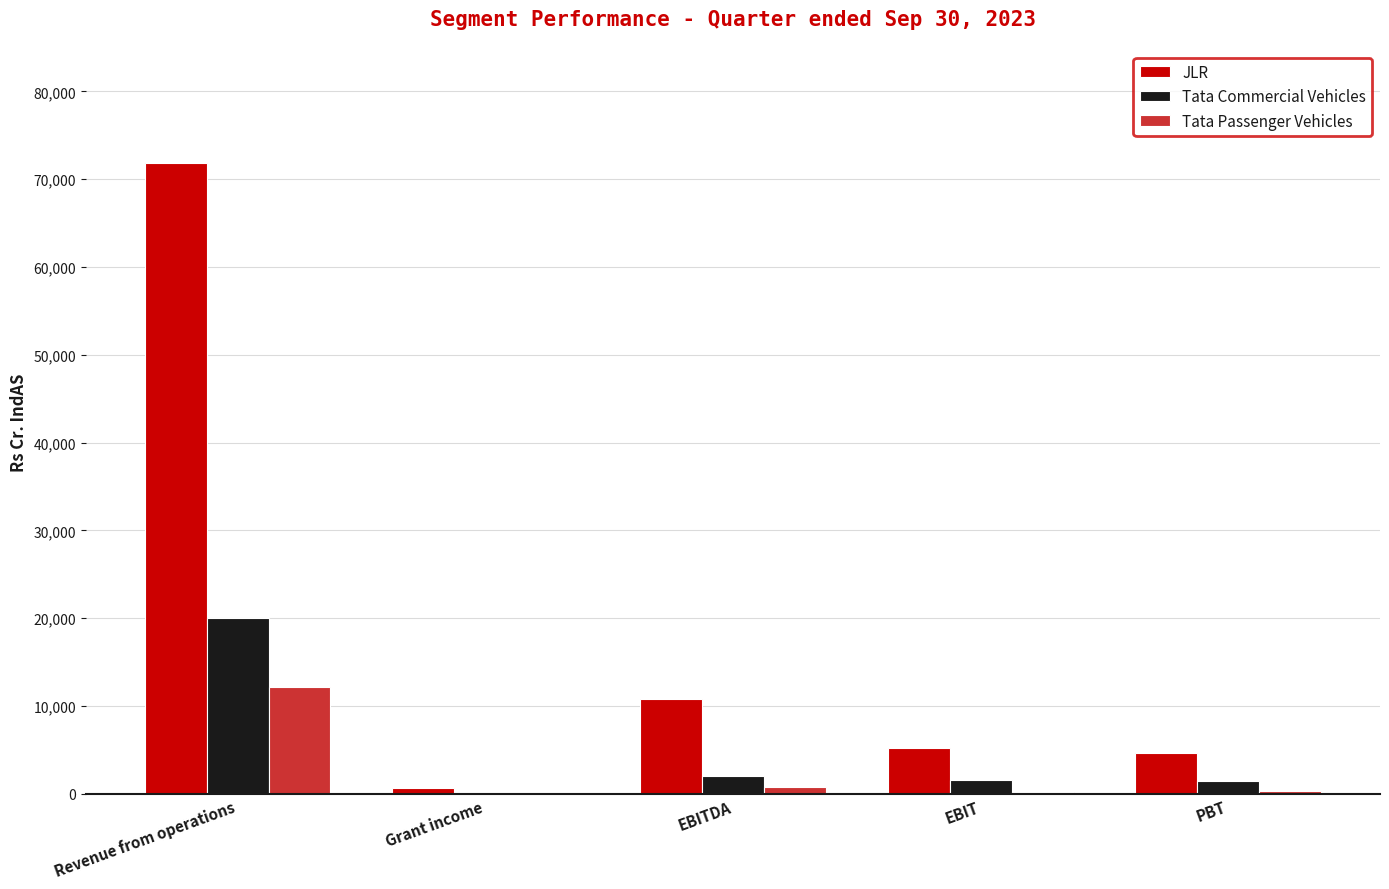

Is the value of Tata Commercial Vehicles at Revenue from operations greater than the value of Tata Passenger Vehicles at EBIT?

Yes